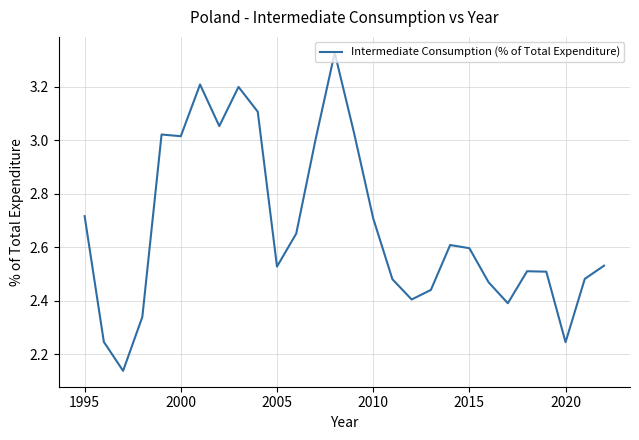

What is the difference between the maximum and minimum values?

1.2